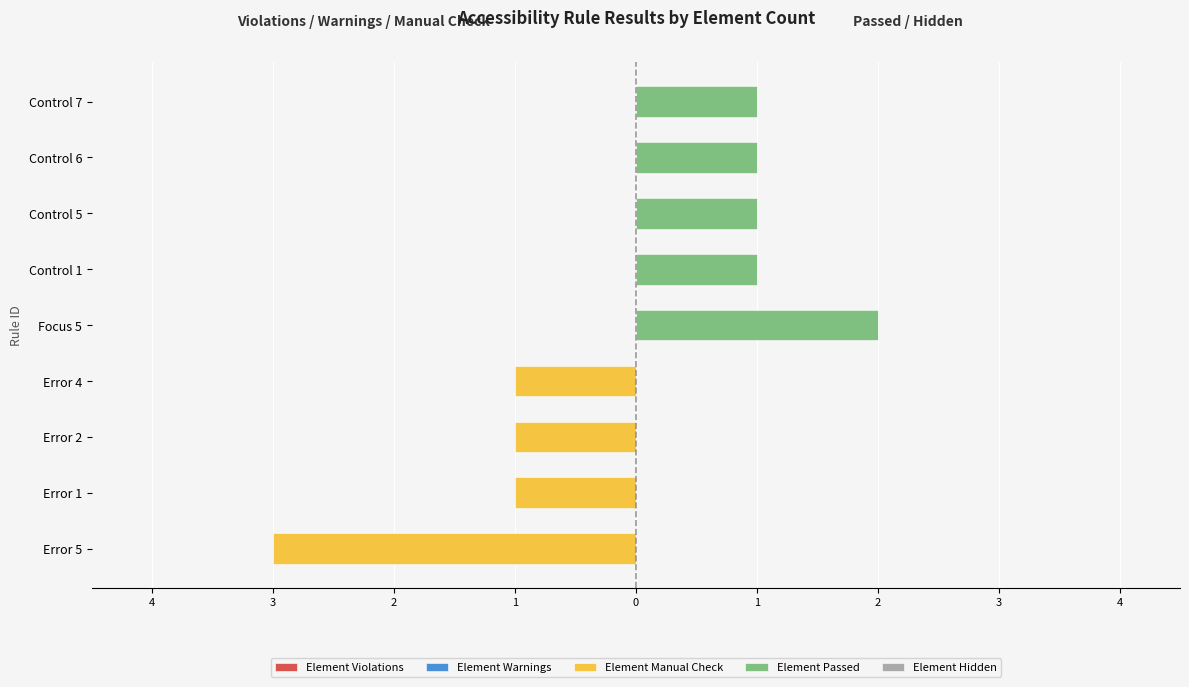

What is the smallest value displayed?

-3.0